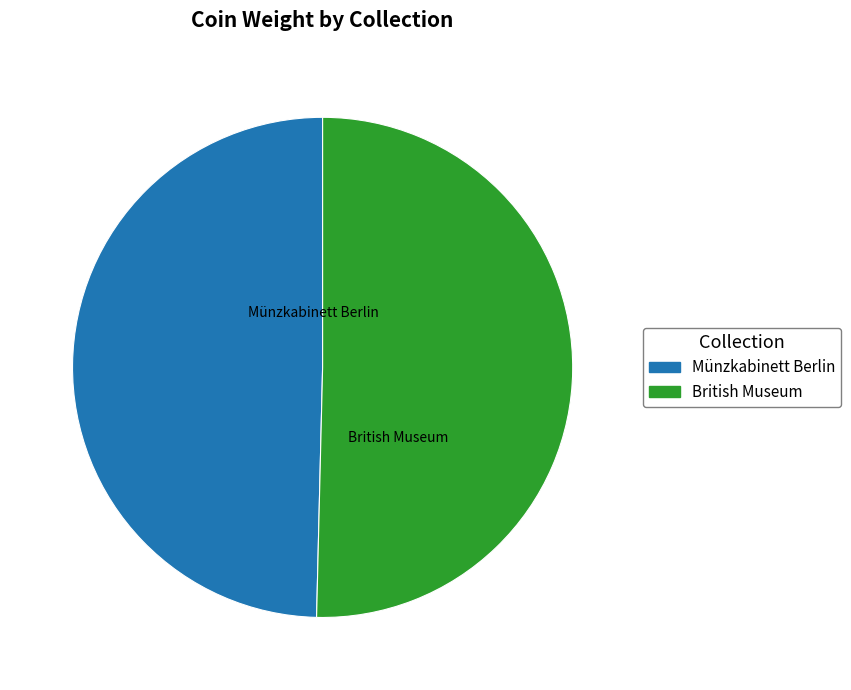

Count the number of slices in the pie.

2